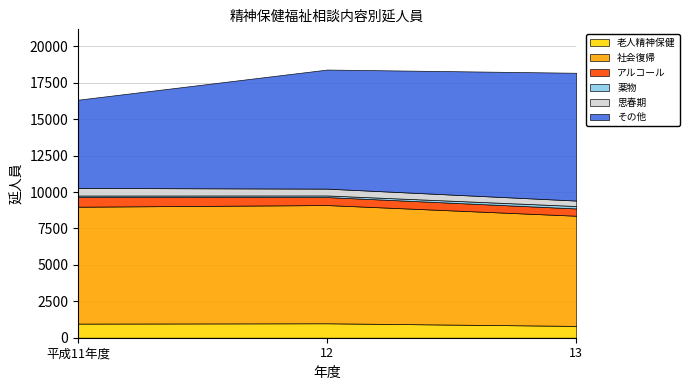

What is the label of the 3rd point from the right?

平成11年度